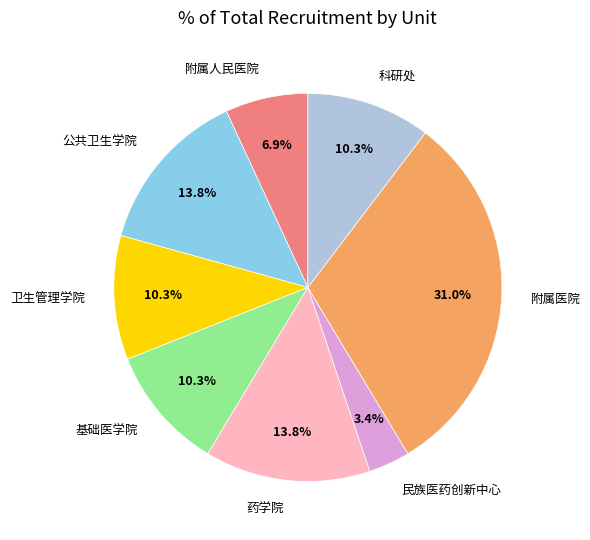

Which slice is the smallest?

民族医药创新中心